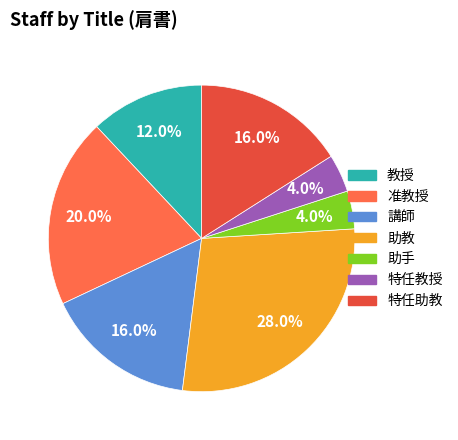

Count the number of slices in the pie.

7